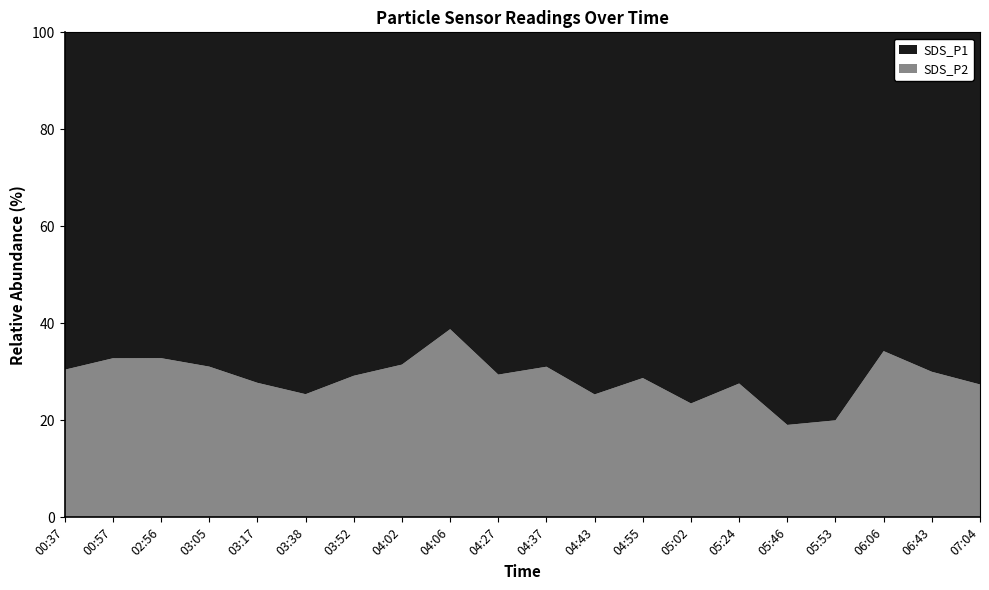

Reading right to left, list all the values displayed in this chart.

SDS_P1: 07:04=8.5	06:43=6.2	06:06=3.0	05:53=7.2	05:46=9.4	05:24=6.3	05:02=8.6	04:55=9.6	04:43=11.4	04:37=9.9	04:27=11.8	04:06=10.7	04:02=15.9	03:52=17.0	03:38=20.4	03:17=18.6	03:05=14.3	02:56=13.6	00:57=11.3	00:37=12.7
SDS_P2: 07:04=3.2	06:43=2.6	06:06=1.6	05:53=1.8	05:46=2.2	05:24=2.4	05:02=2.6	04:55=3.9	04:43=3.9	04:37=4.5	04:27=4.9	04:06=6.8	04:02=7.3	03:52=7.0	03:38=7.0	03:17=7.2	03:05=6.5	02:56=6.6	00:57=5.5	00:37=5.6